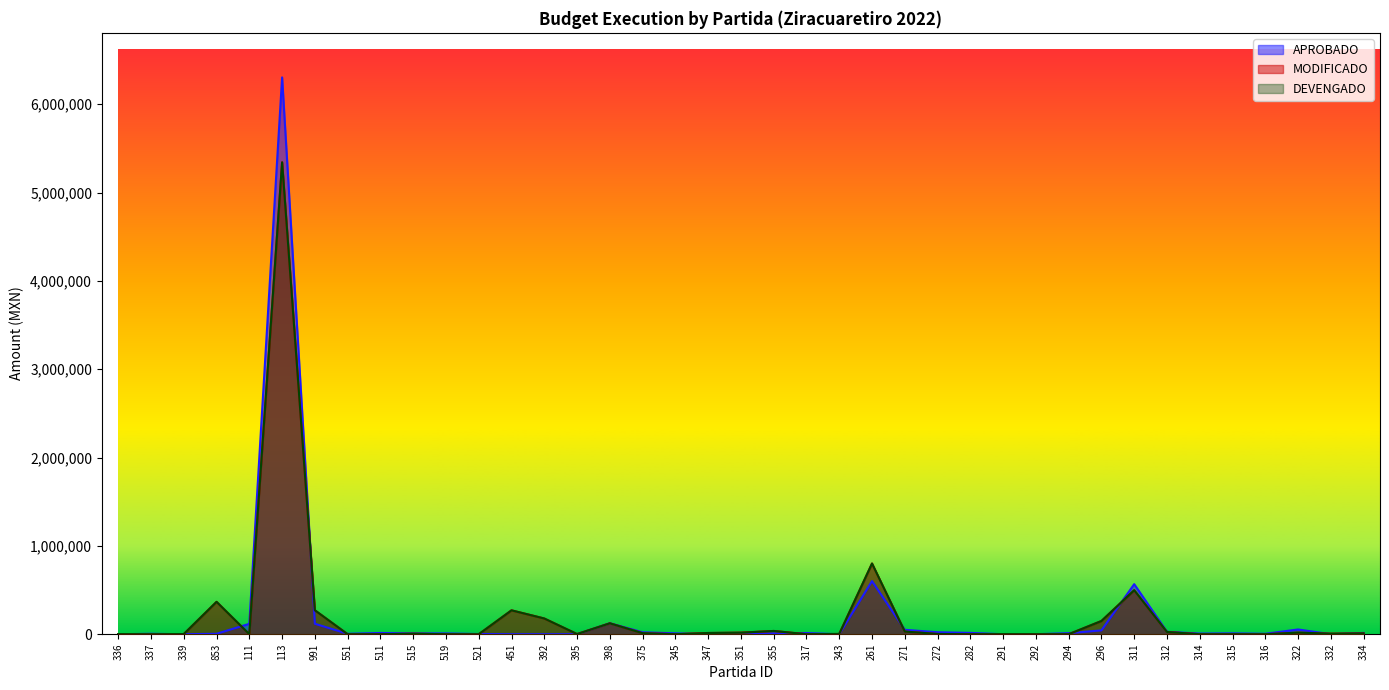

Reading right to left, extract all data points from this chart.

APROBADO: 334=14500	332=0	322=54000	316=5000	315=9600	314=7200	312=27500	311=566600	296=43500	294=12000	292=0	291=0	282=15000	272=22500	271=50000	261=601245	343=0	317=13200	355=9000	351=7500	347=0	345=10000	375=22000	398=124146	395=0	392=0	451=0	521=2500	519=9000	515=9000	511=14000	551=5000	991=118398	113=6303109	111=117568	853=5000	339=0	337=5000	336=0
MODIFICADO: 334=9423	332=6226	322=18000	316=0	315=0	314=0	312=25056	311=498162	296=149770	294=0	292=300	291=1200	282=0	272=2802	271=30160	261=800486	343=3229	317=0	355=36938	351=17596	347=13920	345=0	375=11540	398=123523	395=1926	392=178020	451=270504	521=0	519=0	515=5585	511=0	551=0	991=271178	113=5341804	111=0	853=366604	339=2000	337=0	336=1500
DEVENGADO: 334=9423	332=6226	322=18000	316=0	315=0	314=0	312=25056	311=498162	296=149770	294=0	292=300	291=1200	282=0	272=2802	271=30160	261=800486	343=3229	317=0	355=36938	351=17596	347=13920	345=0	375=11540	398=123523	395=1926	392=178020	451=270504	521=0	519=0	515=5585	511=0	551=0	991=271178	113=5341804	111=0	853=366604	339=2000	337=0	336=1500